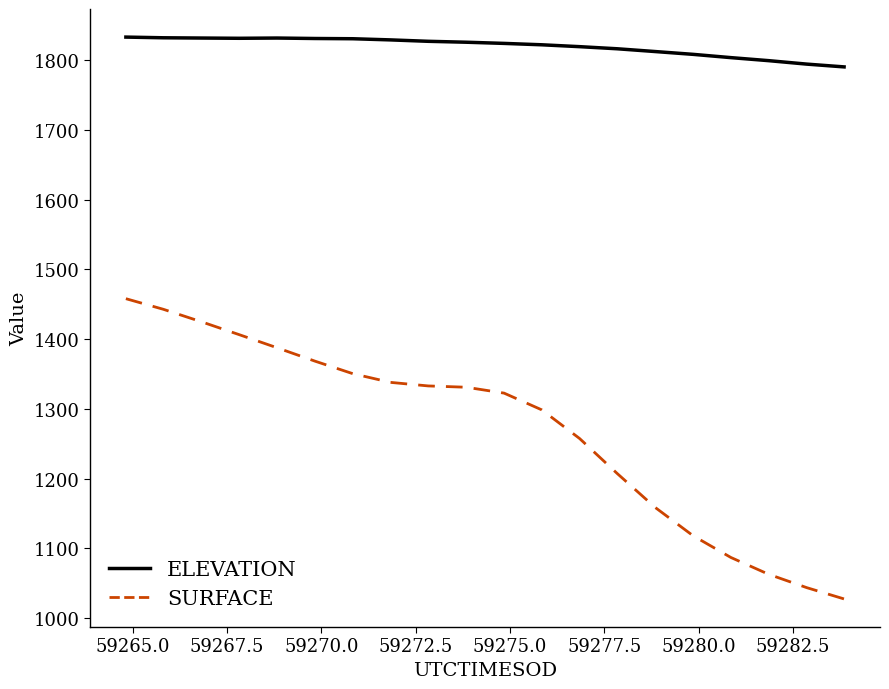

Which series has the largest range (max minus min)?

SURFACE